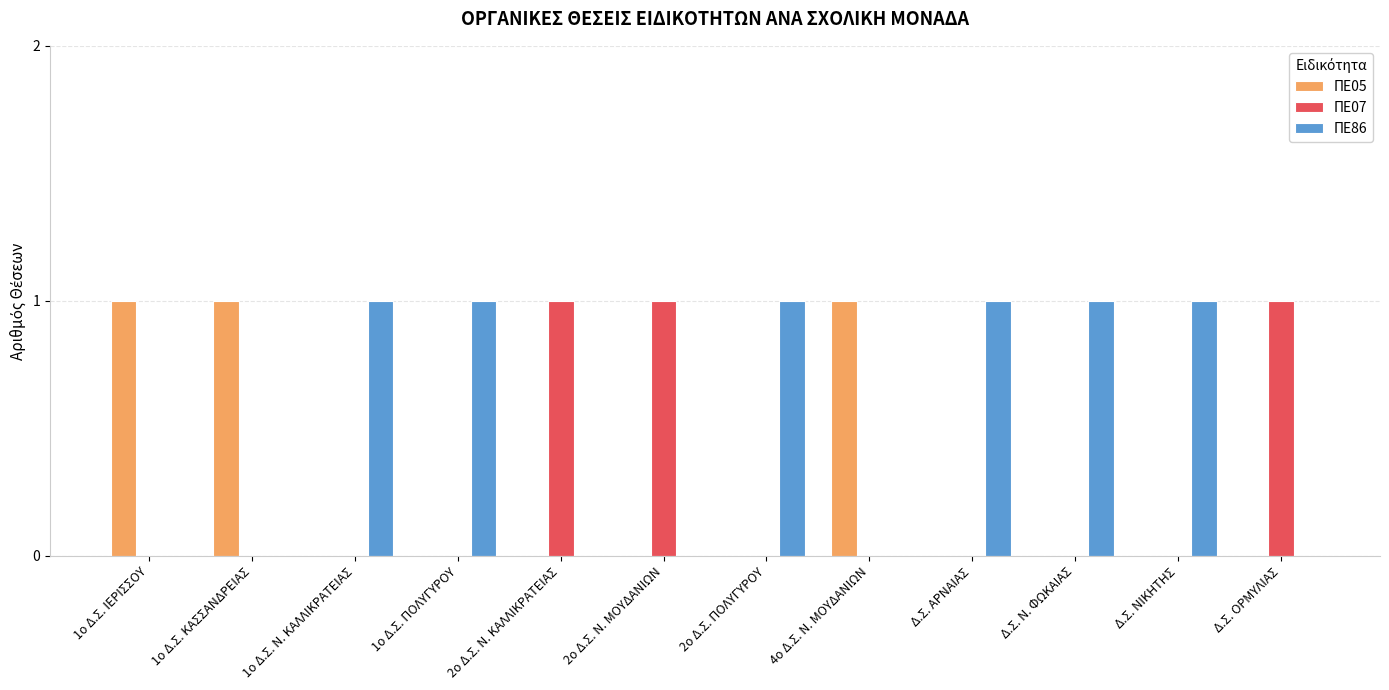

Is the value of ΠΕ86 at Δ.Σ. ΑΡΝΑΙΑΣ greater than the value of ΠΕ05 at Δ.Σ. Ν. ΦΩΚΑΙΑΣ?

Yes